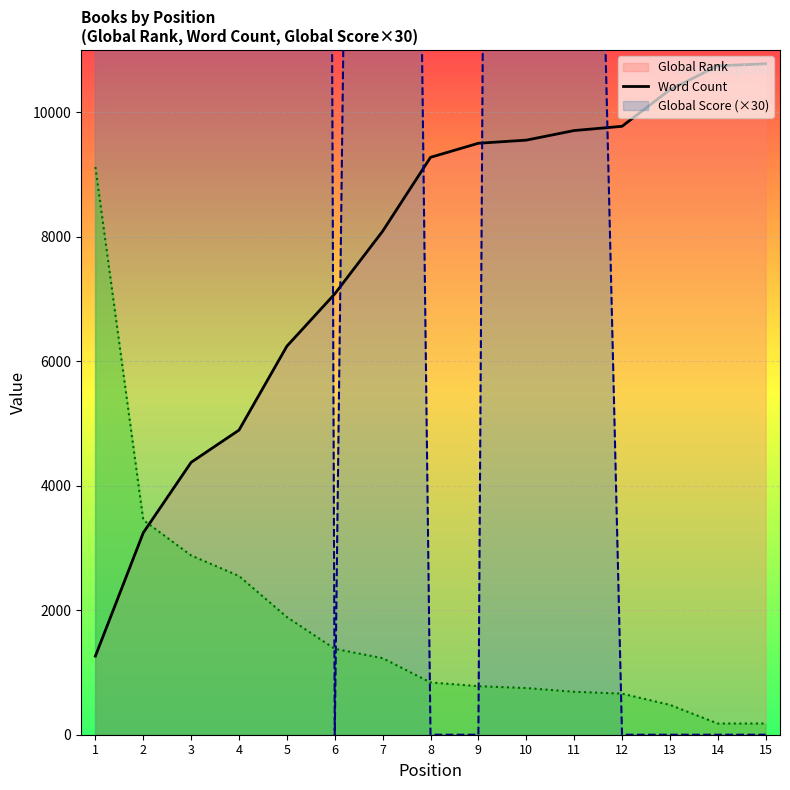

What is the approximate value of Global Rank (line) at 13?

10361